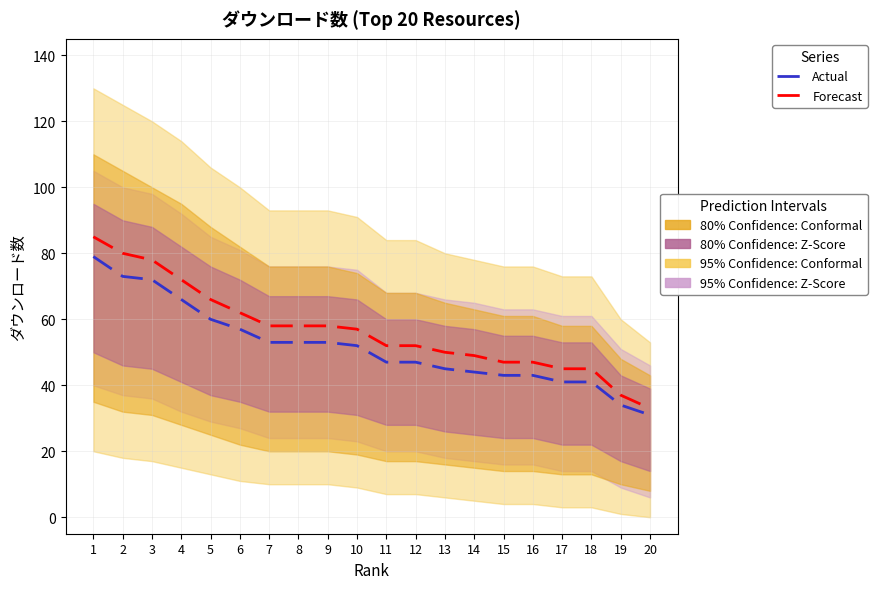

What is the difference between the Actual values at 16 and 18?

2